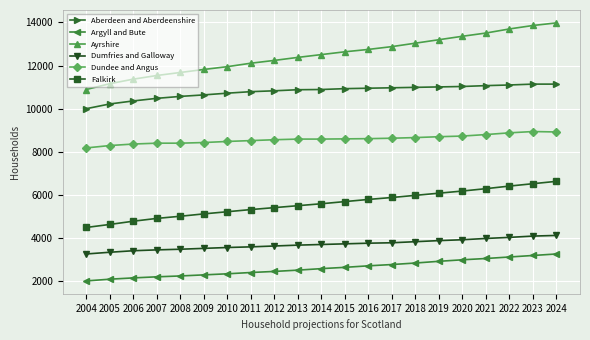

The Aberdeen and Aberdeenshire series shows 17305 at 2018. True or false?

False